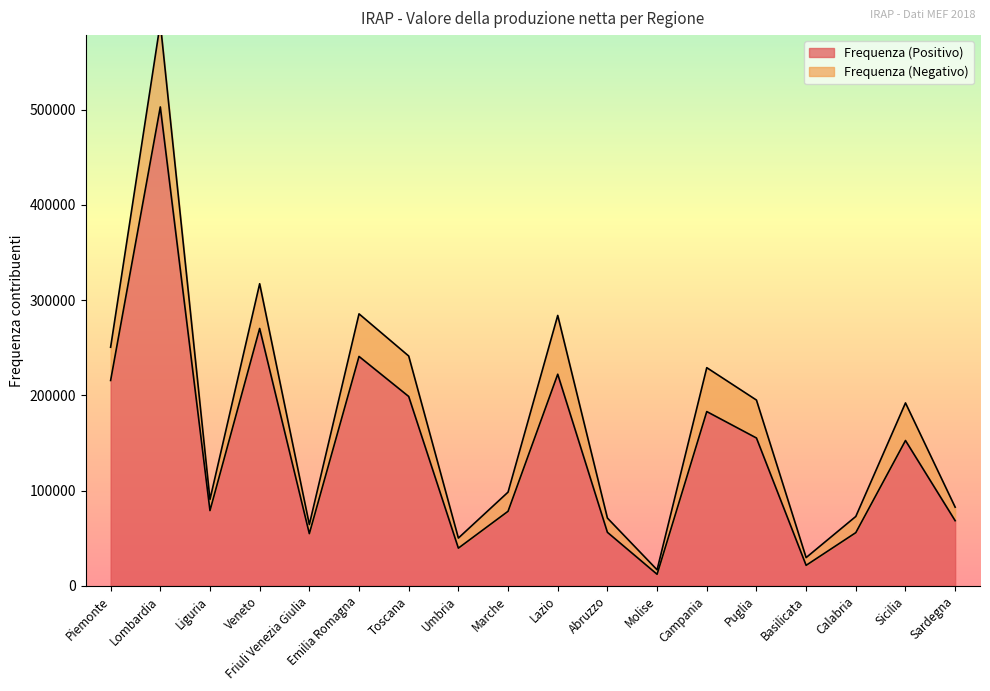

Is it true that Frequenza (Positivo) equals 110869 at Sardegna?

False